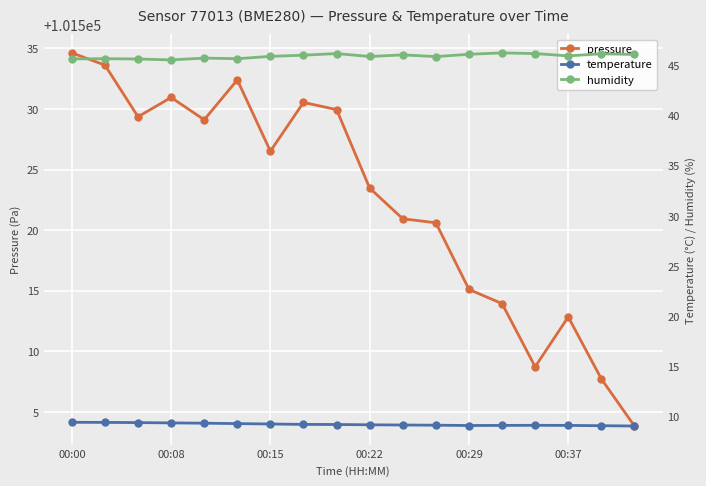

True or false: pressure has more than 0 points higher than both neighbors.

True